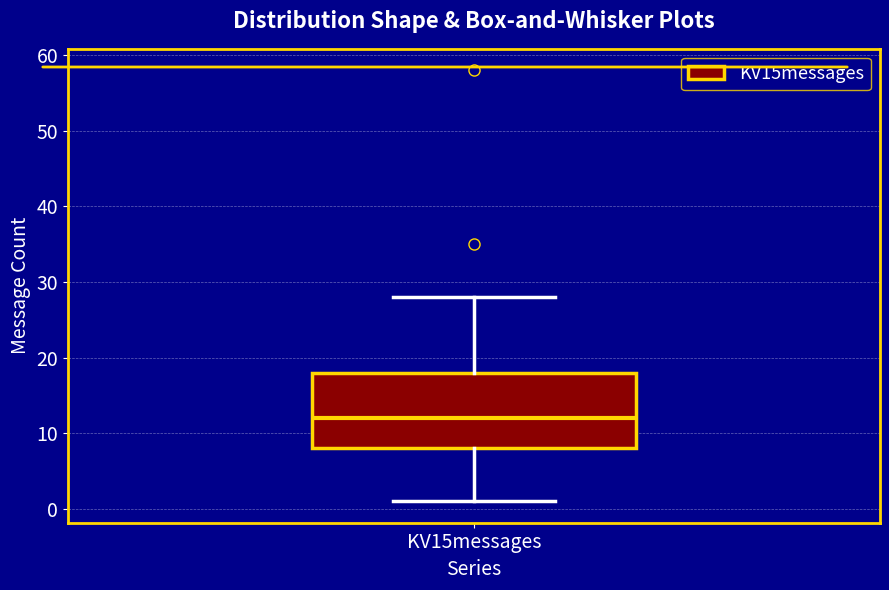

Transcribe this box plot: give where the median line is, the range the box spans, and where the two whiskers end, as read against the y-axis. The values are not printed on the chart, so give them approximately, as read against the axis.

median 12, box 8 to 18, whiskers 1 to 28